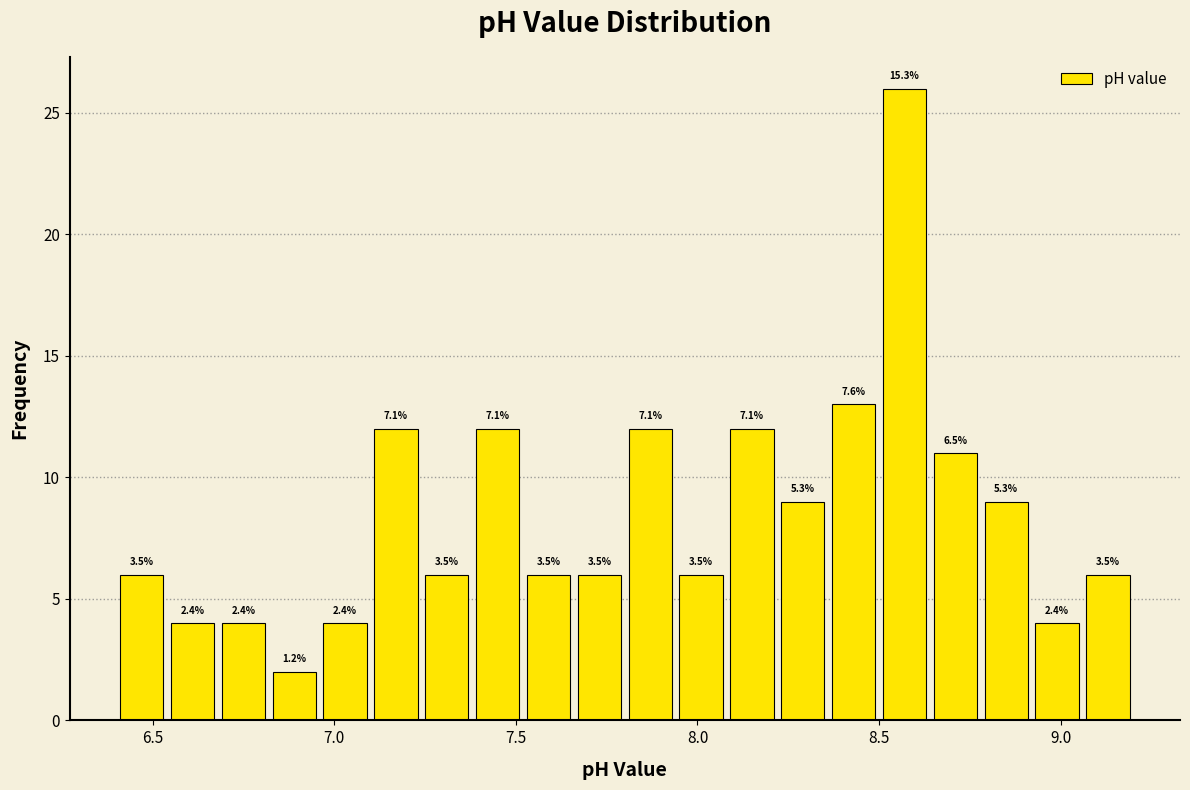

Around what value on the x-axis is the tallest bar? Give the approximate position of its centre, as read against the axis.

8.55